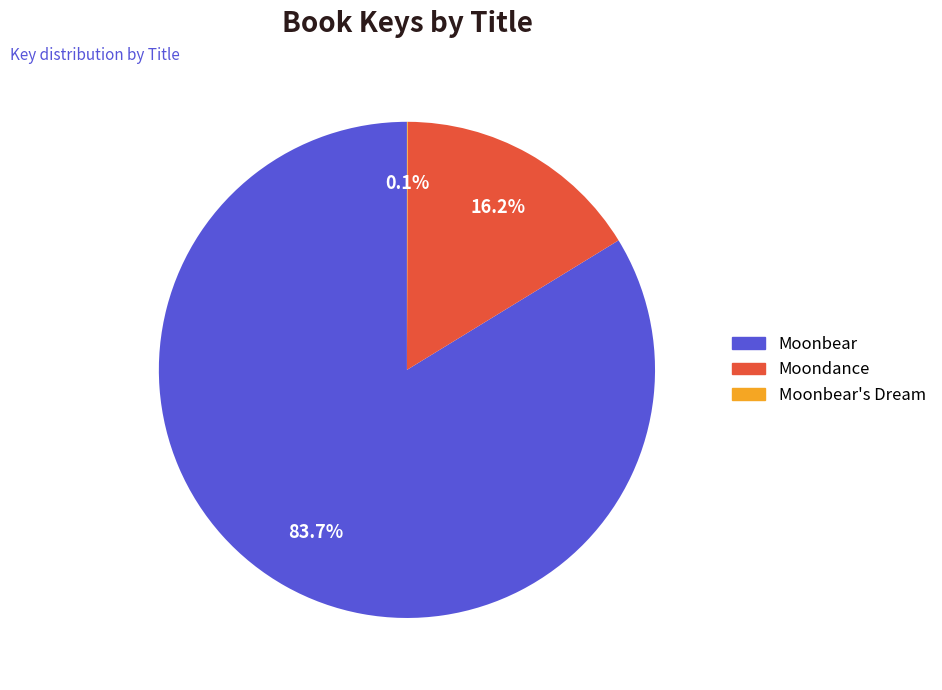

Does any single category account for the majority?

Yes